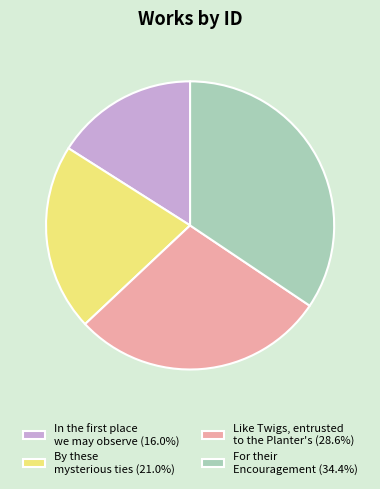

Approximately how many times larger is the value at By these mysterious ties (21.0%) compared to Like Twigs, entrusted to the Planter's (28.6%)?

0.7